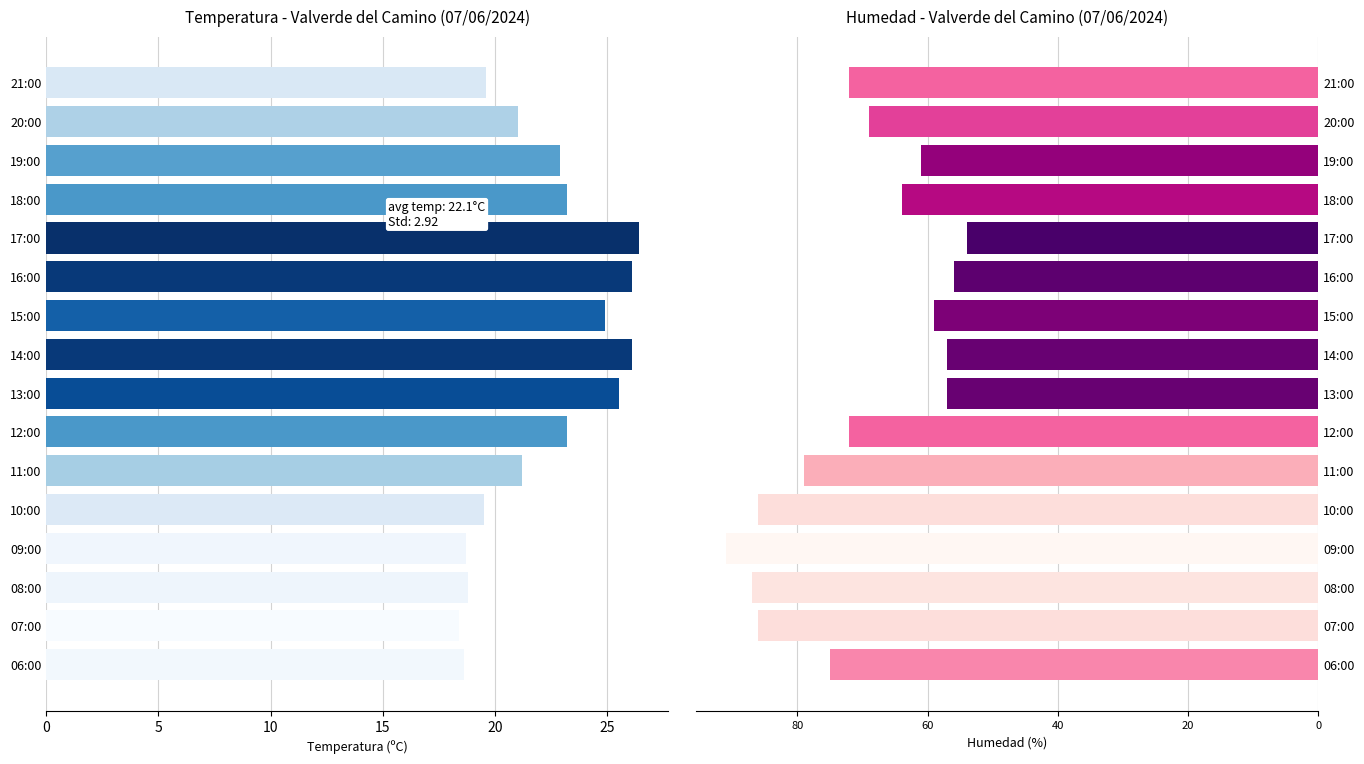

What is the minimum value shown in the chart?

-91.0